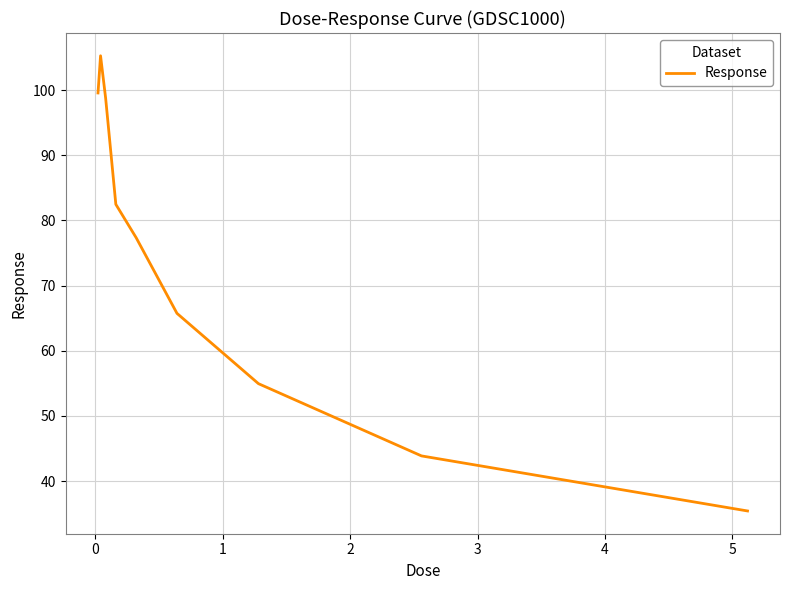

True or false: the data has more than 2 interior local peaks.

False